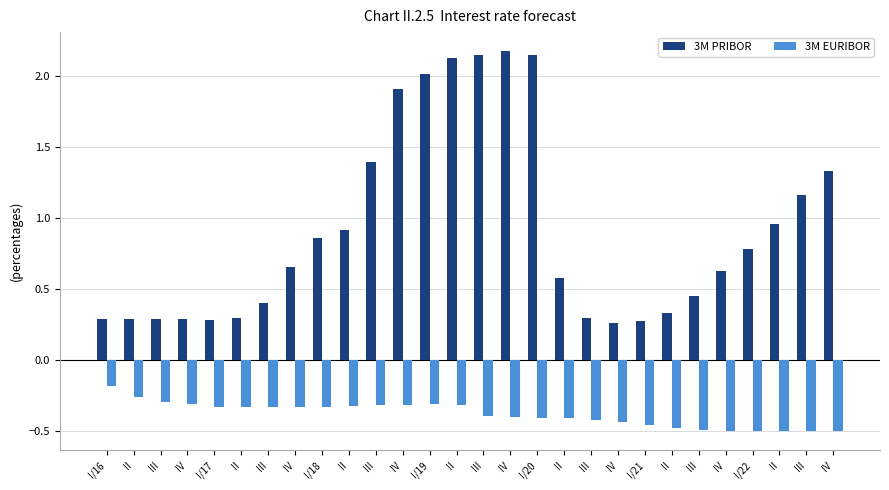

At which category is the sum across all series the highest?

II